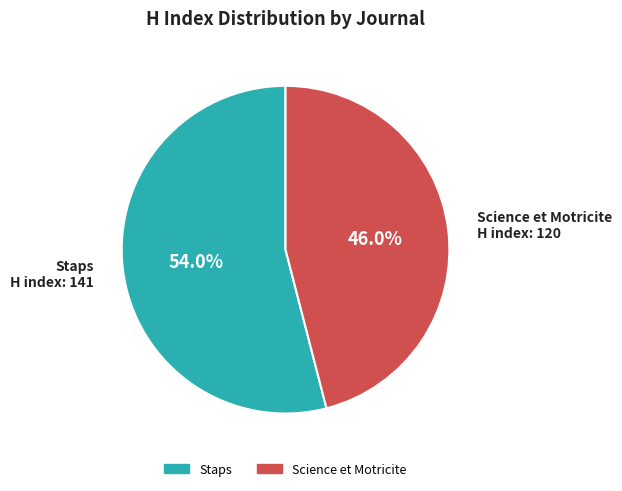

Count the number of slices in the pie.

2